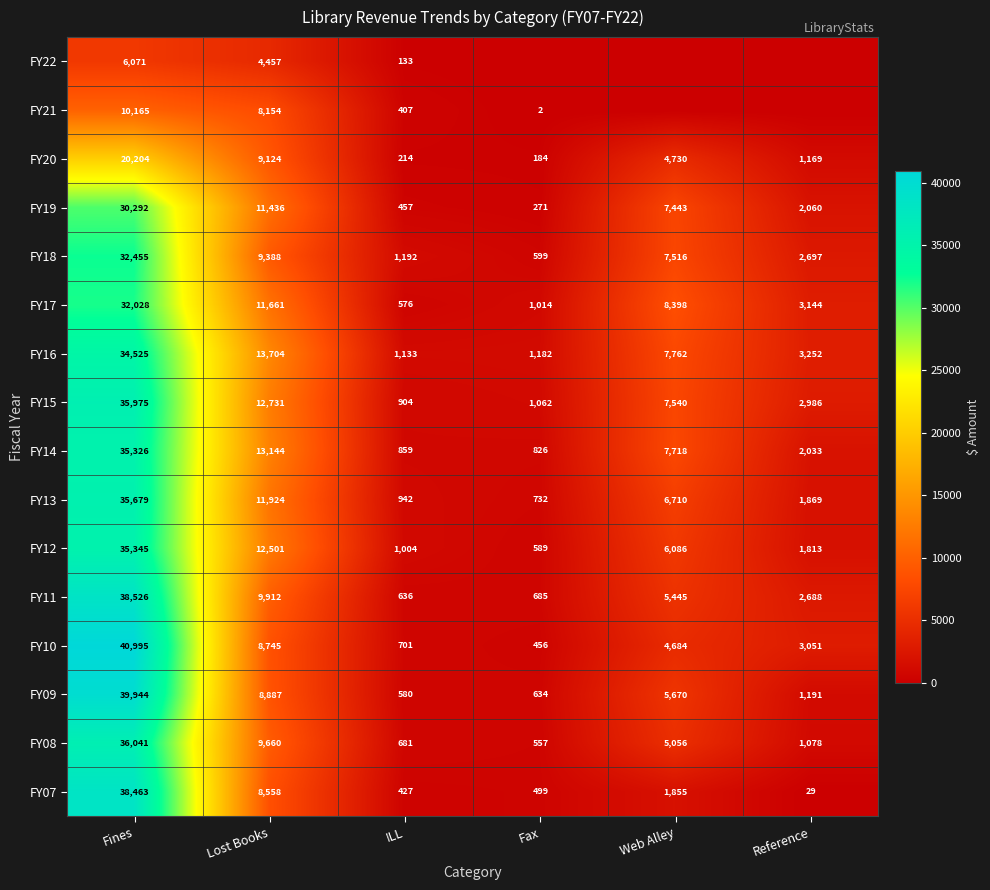

What is the sum of all FY19 values?

51959